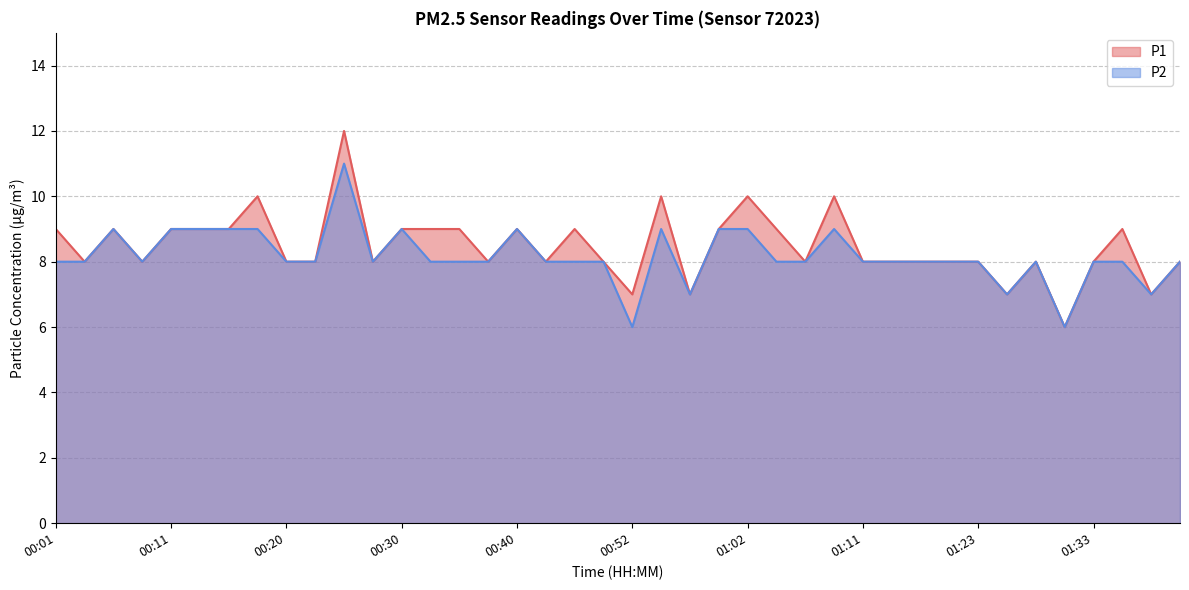

Rank the categories by P1 value from lowest to highest.

01:31, 00:52, 00:57, 01:26, 01:38, 00:03, 00:08, 00:20, 00:23, 00:28, 00:37, 00:42, 00:49, 01:06, 01:11, 01:14, 01:16, 01:18, 01:23, 01:28, 01:33, 01:40, 00:01, 00:06, 00:11, 00:13, 00:16, 00:30, 00:33, 00:35, 00:40, 00:47, 00:59, 01:04, 01:35, 00:18, 00:54, 01:02, 01:09, 00:25